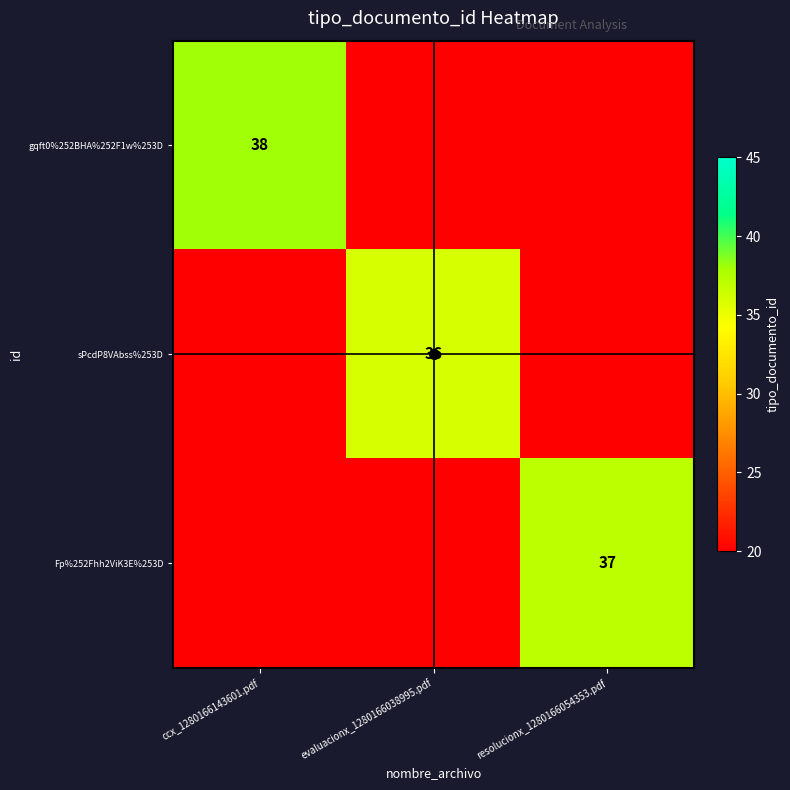

What is the greatest value displayed?

38